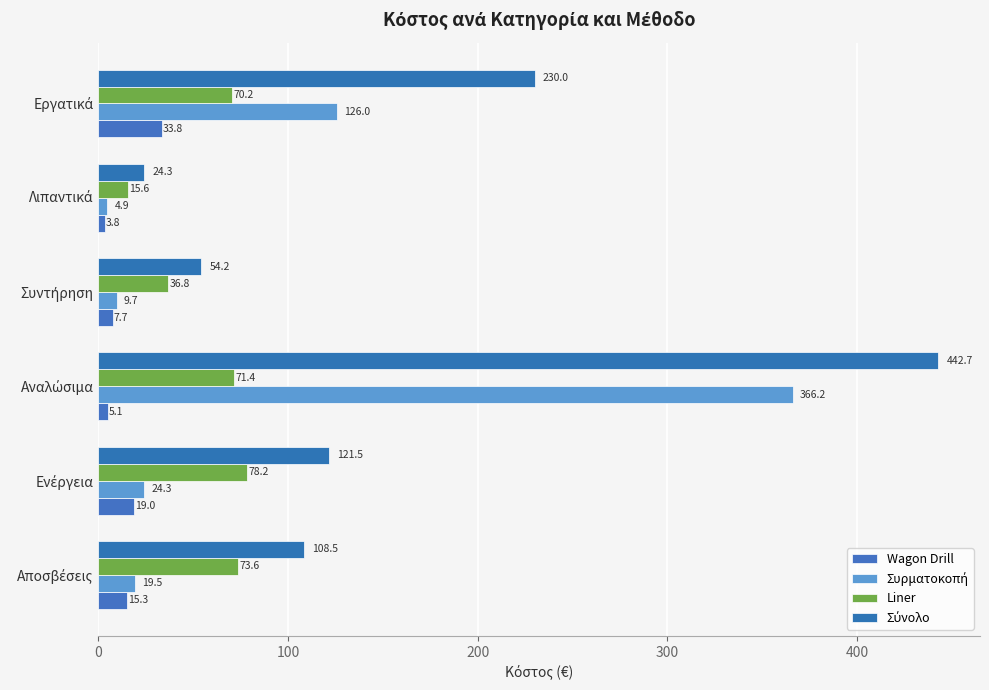

What is the maximum value shown in the chart?

442.7